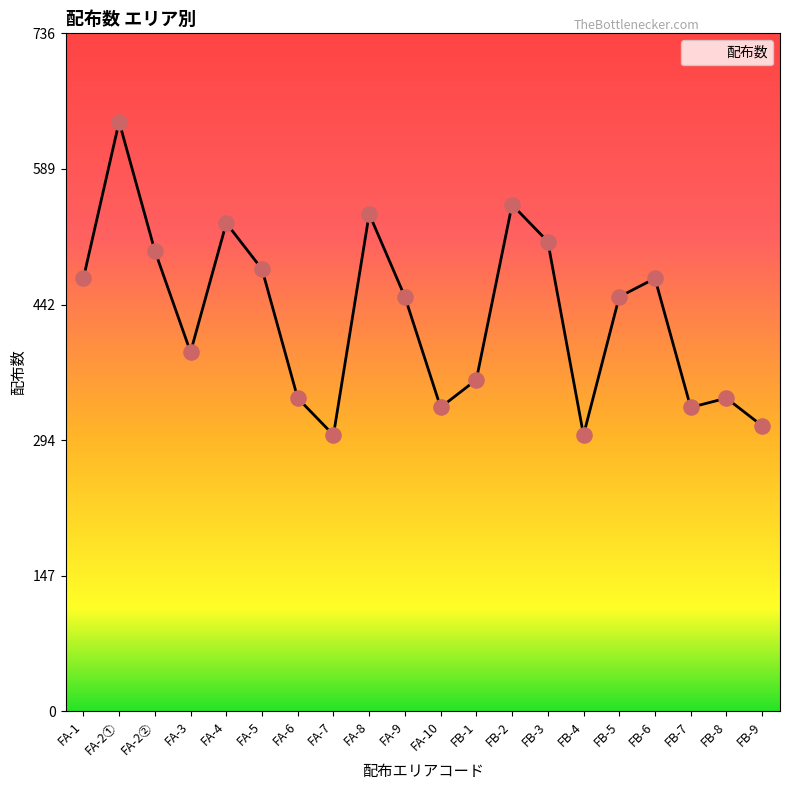

Approximately how many times larger is the value at FA-2② compared to FA-9?

1.1